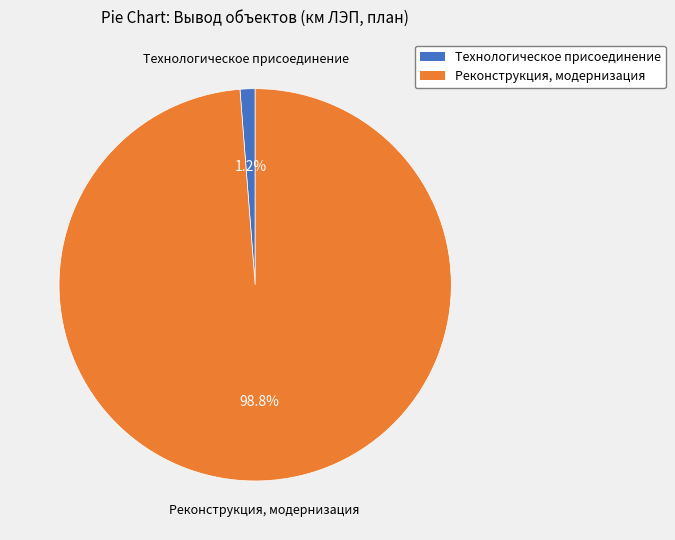

What is the largest slice in the pie chart?

Реконструкция, модернизация